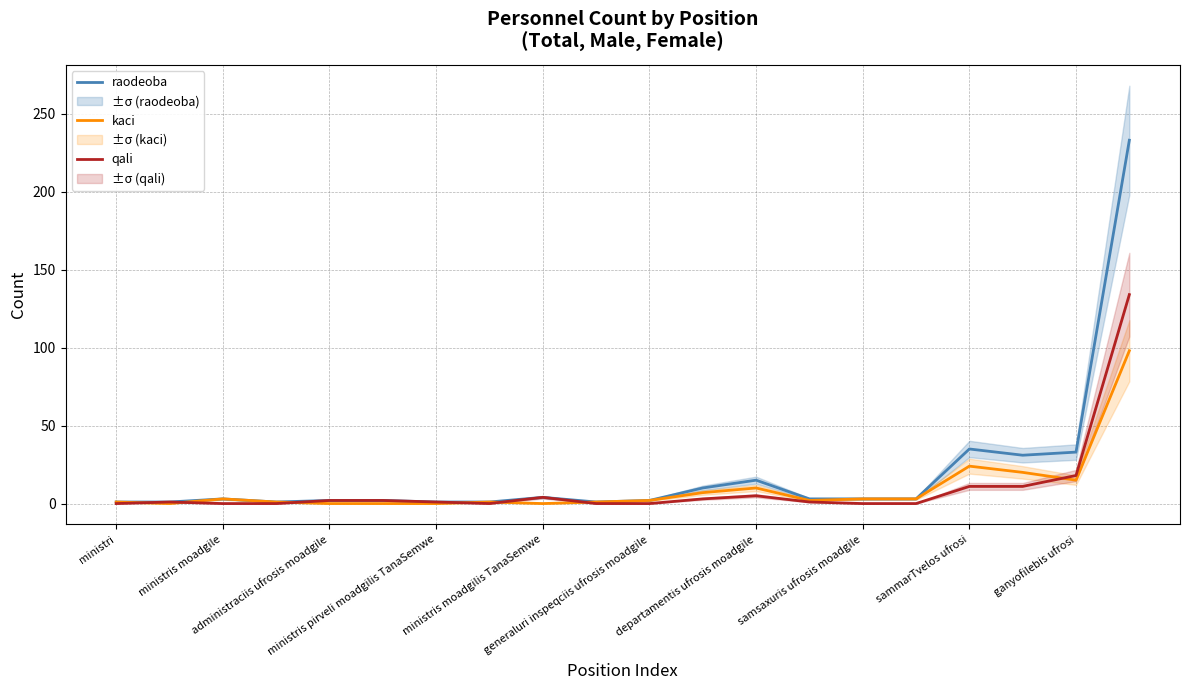

What is the value of the qali point at the 18th from the left?

11